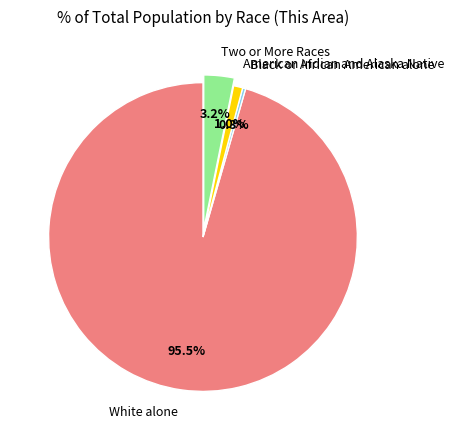

Is it true that American Indian and Alaska Native is 14% of the pie?

False